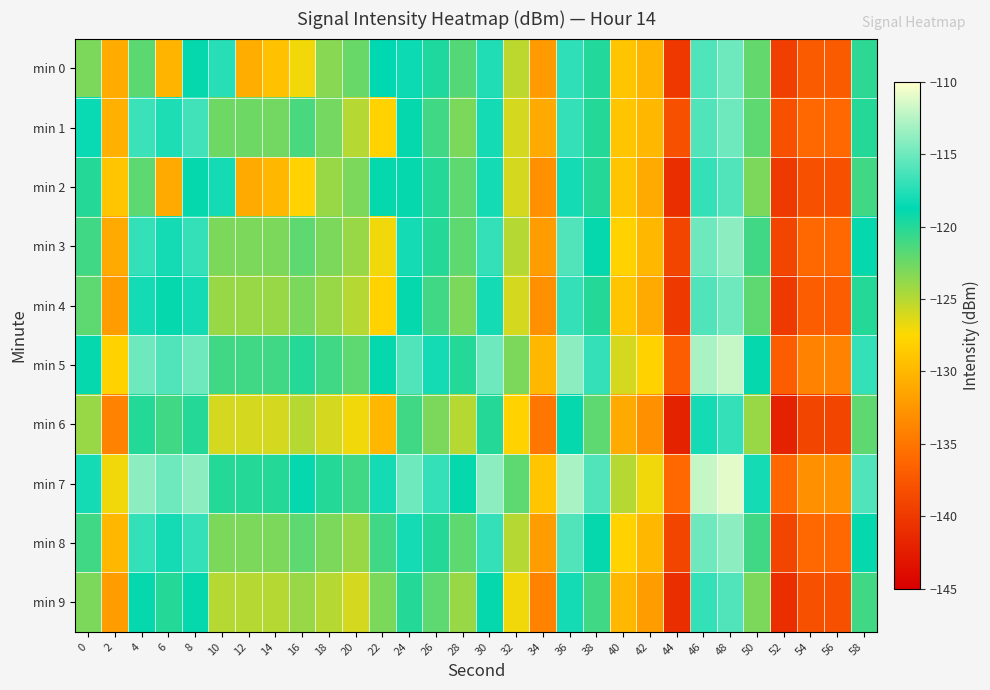

Reading left to right, transcribe all the data shown in this chart.

min 0: 0=-123.1	2=-131.0	4=-121.9	6=-130.2	8=-119.0	10=-117.4	12=-130.7	14=-129.3	16=-127.1	18=-123.4	20=-122.3	22=-118.8	24=-118.4	26=-119.8	28=-121.7	30=-117.6	32=-125.2	34=-132.2	36=-117.1	38=-120.0	40=-129.0	42=-130.2	44=-140.1	46=-116.1	48=-115.0	50=-122.1	52=-139.6	54=-137.3	56=-137.2	58=-120.3
min 1: 0=-118.4	2=-130.6	4=-116.7	6=-117.8	8=-116.5	10=-122.6	12=-122.5	14=-122.7	16=-121.3	18=-122.8	20=-125.0	22=-128.0	24=-119.0	26=-121.0	28=-123.0	30=-118.0	32=-126.0	34=-131.0	36=-117.0	38=-120.0	40=-129.0	42=-130.0	44=-138.0	46=-116.0	48=-115.0	50=-122.0	52=-138.0	54=-136.0	56=-136.0	58=-120.0
min 2: 0=-120.0	2=-129.0	4=-122.0	6=-131.0	8=-119.0	10=-118.0	12=-131.0	14=-130.0	16=-128.0	18=-124.0	20=-123.0	22=-119.0	24=-119.0	26=-120.0	28=-122.0	30=-118.0	32=-126.0	34=-133.0	36=-118.0	38=-120.0	40=-129.0	42=-131.0	44=-141.0	46=-117.0	48=-116.0	50=-123.0	52=-140.0	54=-138.0	56=-138.0	58=-121.0
min 3: 0=-121.0	2=-131.0	4=-117.0	6=-118.0	8=-117.0	10=-123.0	12=-123.0	14=-123.0	16=-122.0	18=-123.0	20=-124.0	22=-127.0	24=-118.0	26=-120.0	28=-122.0	30=-117.0	32=-125.0	34=-132.0	36=-116.0	38=-119.0	40=-128.0	42=-130.0	44=-139.0	46=-115.0	48=-114.0	50=-121.0	52=-139.0	54=-136.0	56=-136.0	58=-119.0
min 4: 0=-122.0	2=-132.0	4=-118.0	6=-119.0	8=-118.0	10=-124.0	12=-124.0	14=-124.0	16=-123.0	18=-124.0	20=-125.0	22=-128.0	24=-119.0	26=-121.0	28=-123.0	30=-118.0	32=-126.0	34=-133.0	36=-117.0	38=-120.0	40=-129.0	42=-131.0	44=-140.0	46=-116.0	48=-115.0	50=-122.0	52=-140.0	54=-137.0	56=-137.0	58=-120.0
min 5: 0=-119.0	2=-128.0	4=-115.0	6=-116.0	8=-115.0	10=-121.0	12=-121.0	14=-121.0	16=-120.0	18=-121.0	20=-122.0	22=-119.0	24=-116.0	26=-118.0	28=-120.0	30=-115.0	32=-123.0	34=-130.0	36=-114.0	38=-117.0	40=-126.0	42=-128.0	44=-137.0	46=-113.0	48=-112.0	50=-119.0	52=-137.0	54=-134.0	56=-134.0	58=-117.0
min 6: 0=-124.0	2=-134.0	4=-120.0	6=-121.0	8=-120.0	10=-126.0	12=-126.0	14=-126.0	16=-125.0	18=-126.0	20=-127.0	22=-130.0	24=-121.0	26=-123.0	28=-125.0	30=-120.0	32=-128.0	34=-135.0	36=-119.0	38=-122.0	40=-131.0	42=-133.0	44=-142.0	46=-118.0	48=-117.0	50=-124.0	52=-142.0	54=-139.0	56=-139.0	58=-122.0
min 7: 0=-118.0	2=-127.0	4=-114.0	6=-115.0	8=-114.0	10=-120.0	12=-120.0	14=-120.0	16=-119.0	18=-120.0	20=-121.0	22=-118.0	24=-115.0	26=-117.0	28=-119.0	30=-114.0	32=-122.0	34=-129.0	36=-113.0	38=-116.0	40=-125.0	42=-127.0	44=-136.0	46=-112.0	48=-111.0	50=-118.0	52=-136.0	54=-133.0	56=-133.0	58=-116.0
min 8: 0=-121.0	2=-130.0	4=-117.0	6=-118.0	8=-117.0	10=-123.0	12=-123.0	14=-123.0	16=-122.0	18=-123.0	20=-124.0	22=-121.0	24=-118.0	26=-120.0	28=-122.0	30=-117.0	32=-125.0	34=-132.0	36=-116.0	38=-119.0	40=-128.0	42=-130.0	44=-139.0	46=-115.0	48=-114.0	50=-121.0	52=-139.0	54=-136.0	56=-136.0	58=-119.0
min 9: 0=-123.0	2=-132.0	4=-119.0	6=-120.0	8=-119.0	10=-125.0	12=-125.0	14=-125.0	16=-124.0	18=-125.0	20=-126.0	22=-123.0	24=-120.0	26=-122.0	28=-124.0	30=-119.0	32=-127.0	34=-134.0	36=-118.0	38=-121.0	40=-130.0	42=-132.0	44=-141.0	46=-117.0	48=-116.0	50=-123.0	52=-141.0	54=-138.0	56=-138.0	58=-121.0